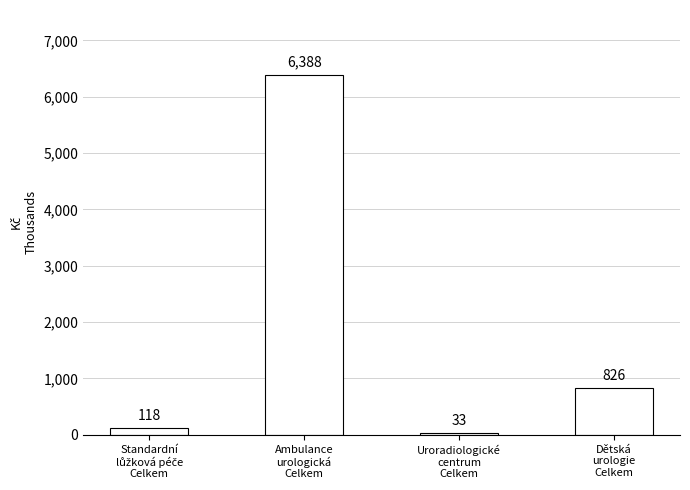

Reading left to right, what are all the values shown in this chart?

117595.3	6387960.8	32778.3	825807.8